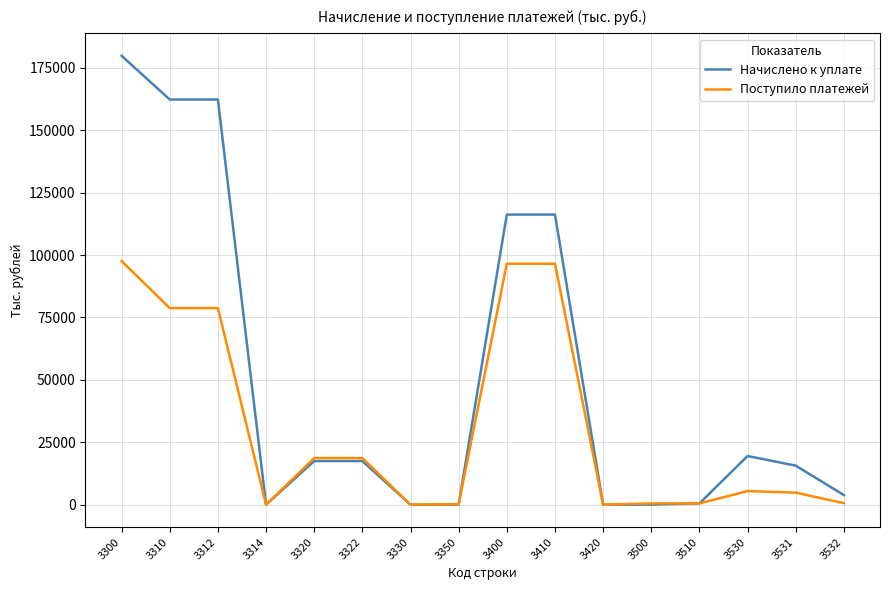

At which label does Начислено к уплате first exceed 17481?

3300